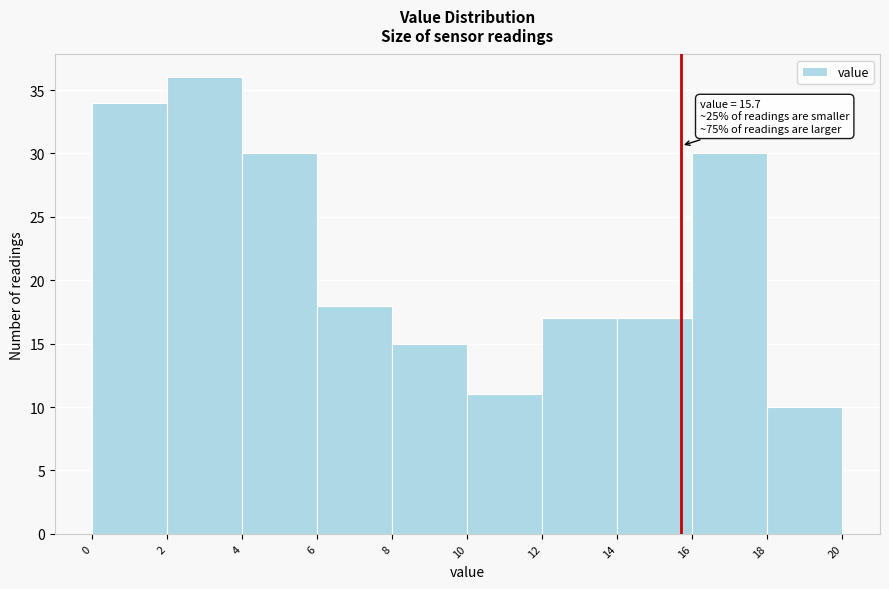

Which range on the x-axis has the tallest bar?

2 to 4